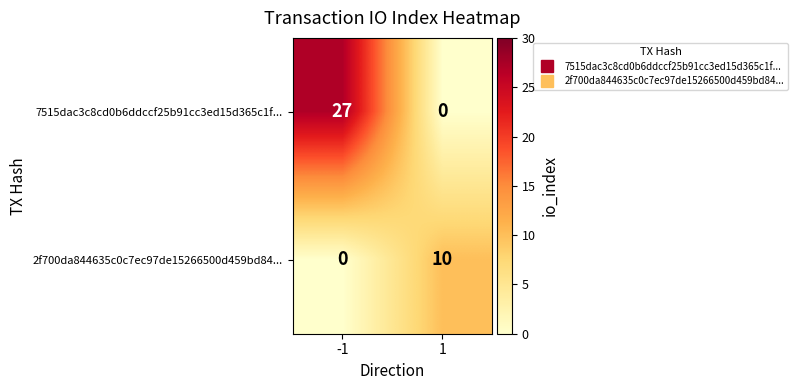

At which category is the sum across all series the highest?

-1